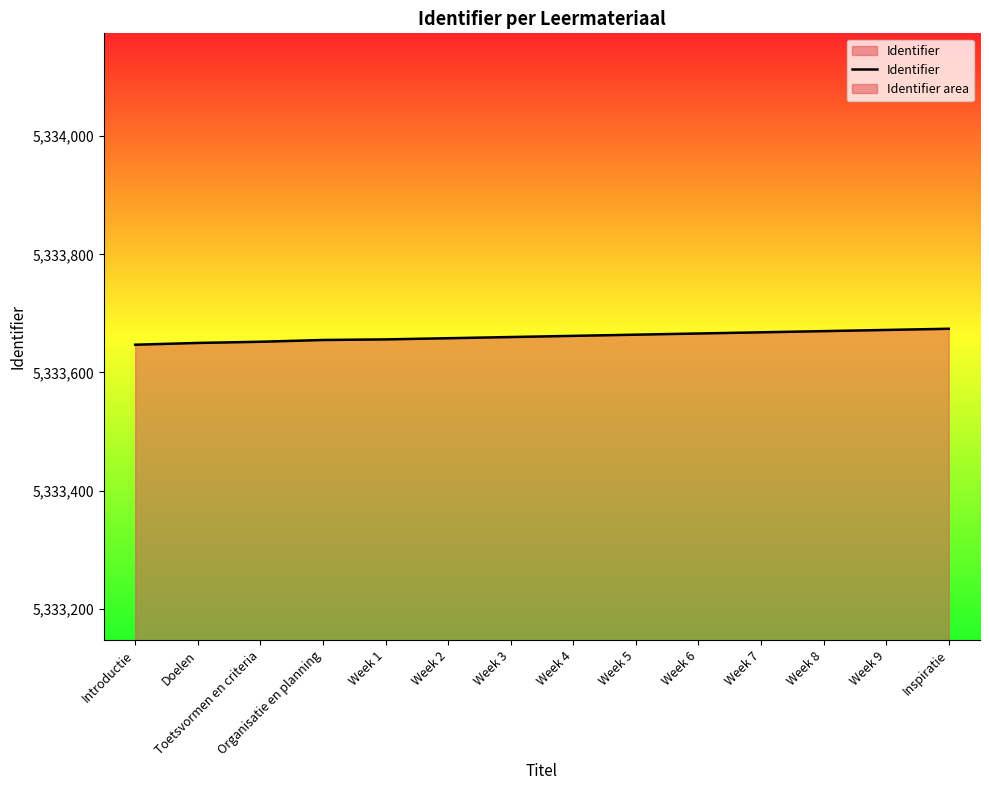

What is the difference between the values at Week 9 and Inspiratie?

2